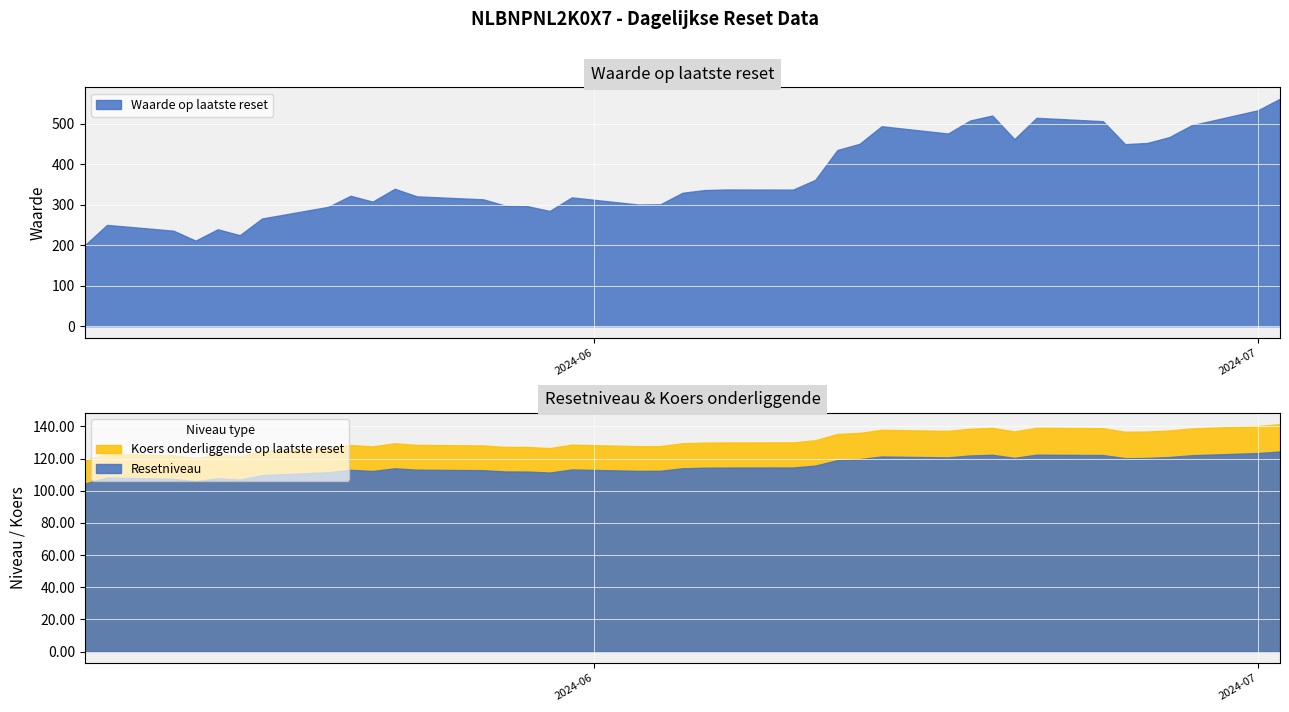

At how many categories does at least one series exceed 338?

17